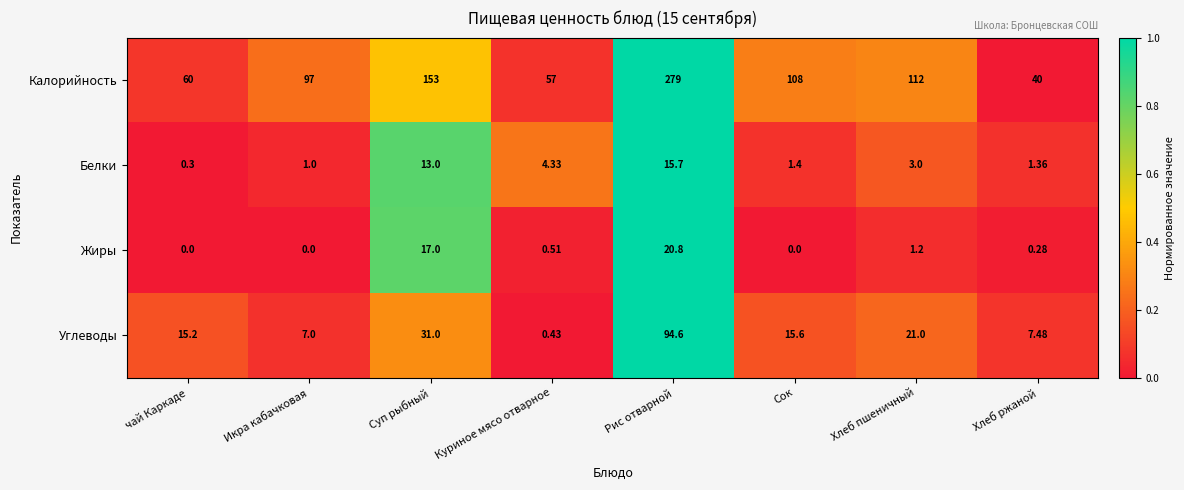

Which label corresponds to the largest value in the chart?

Рис отварной